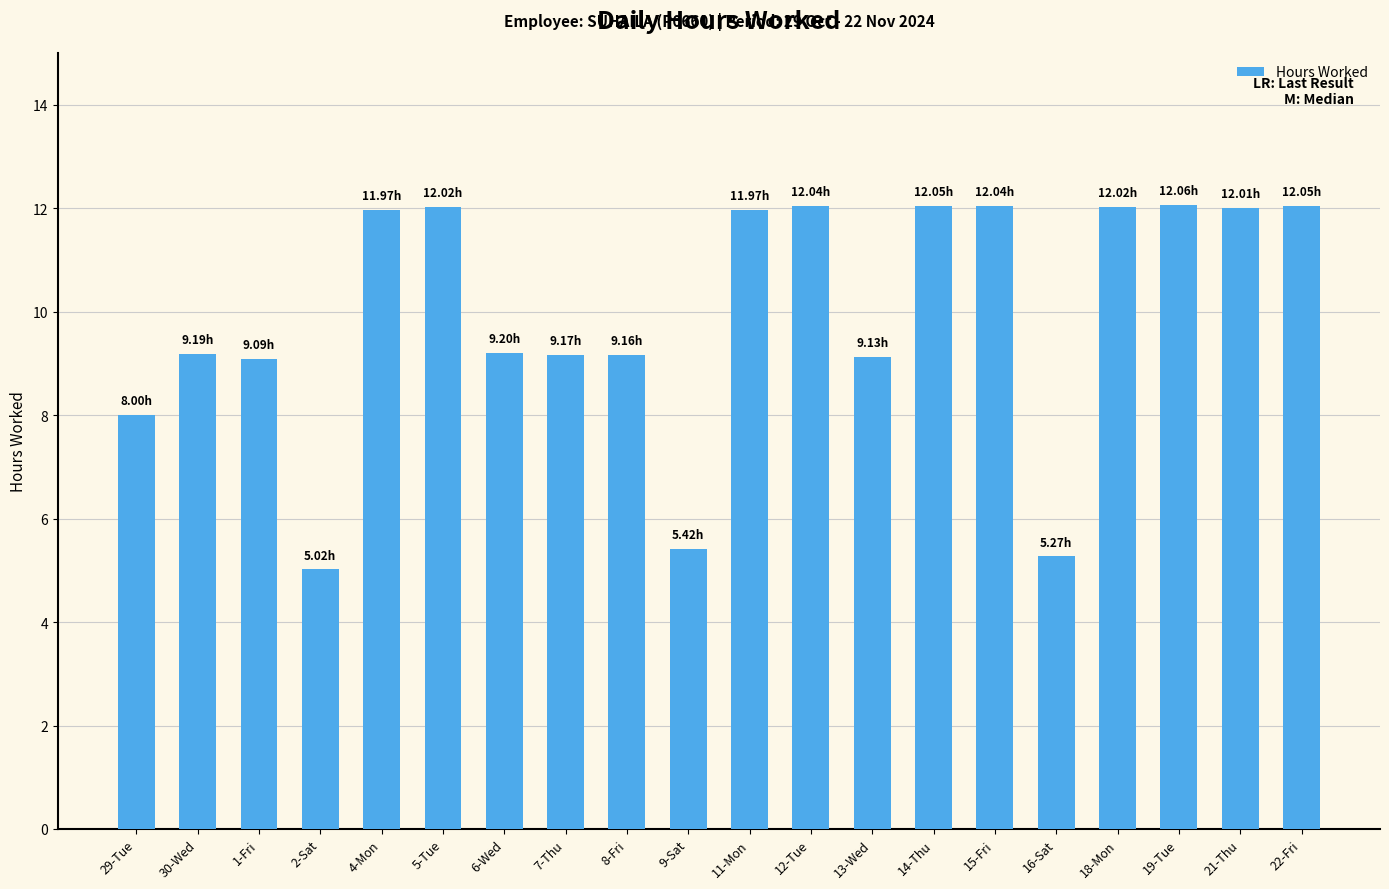

What is the difference between the maximum and second lowest values?

6.8